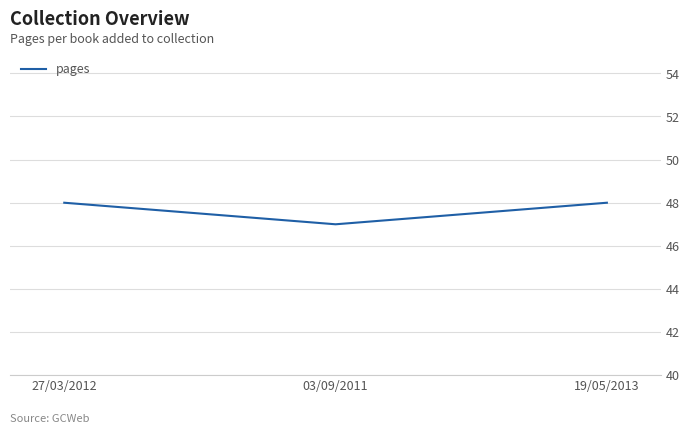

The chart shows a value of 48 at 27/03/2012. True or false?

True